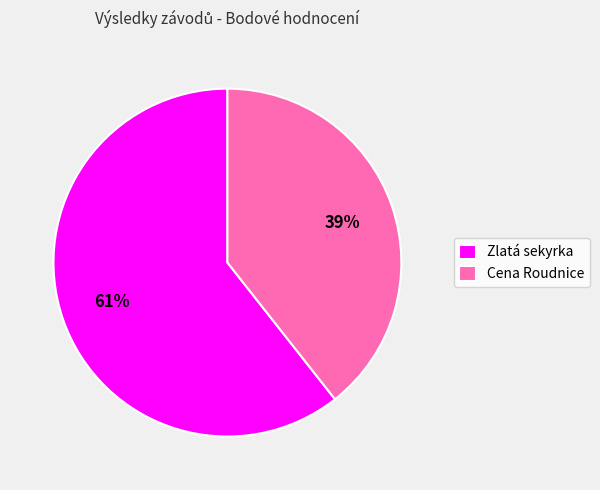

How many segments does this pie chart have?

2